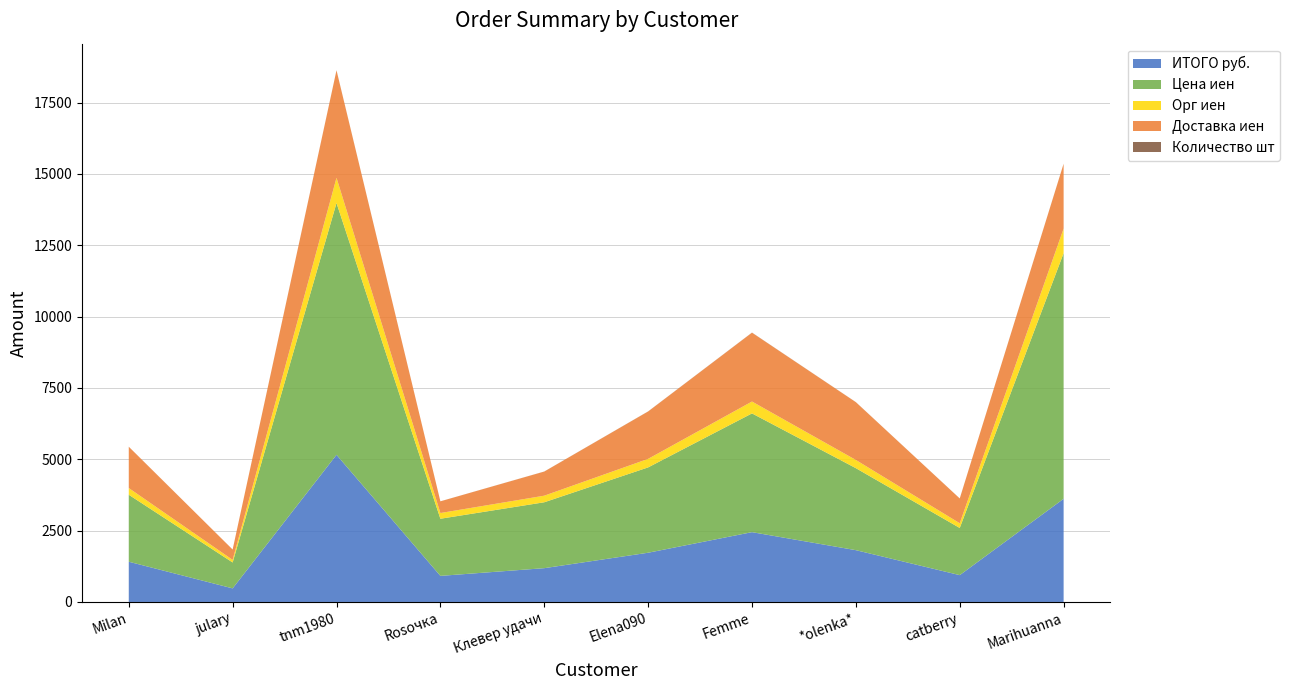

Reading left to right, extract all data points from this chart.

ИТОГО руб.: Milan=1410.1	julary=476.2	tnm1980=5156.6	Rosочка=914.3	Клевер удачи=1184.4	Elena090=1725.2	Femme=2446.2	*olenka*=1815.2	catberry=940.3	Marihuanna=3614.8
Цена иен: Milan=2347.0	julary=908.0	tnm1980=8823.0	Rosочка=2002.0	Клевер удачи=2309.0	Elena090=2990.0	Femme=4161.0	*olenka*=2873.0	catberry=1653.0	Marihuanna=8607.0
Орг иен: Milan=234.7	julary=90.8	tnm1980=882.3	Rosочка=200.2	Клевер удачи=230.9	Elena090=299.0	Femme=416.1	*olenka*=287.3	catberry=165.3	Marihuanna=860.7
Доставка иен: Milan=1447.2	julary=361.8	tnm1980=3764.6	Rosочка=410.0	Клевер удачи=844.6	Elena090=1660.1	Femme=2411.6	*olenka*=2025.0	catberry=868.3	Marihuanna=2269.4
Количество шт: Milan=1.0	julary=1.0	tnm1980=4.0	Rosочка=1.0	Клевер удачи=2.0	Elena090=3.0	Femme=4.0	*olenka*=2.0	catberry=1.0	Marihuanna=3.0